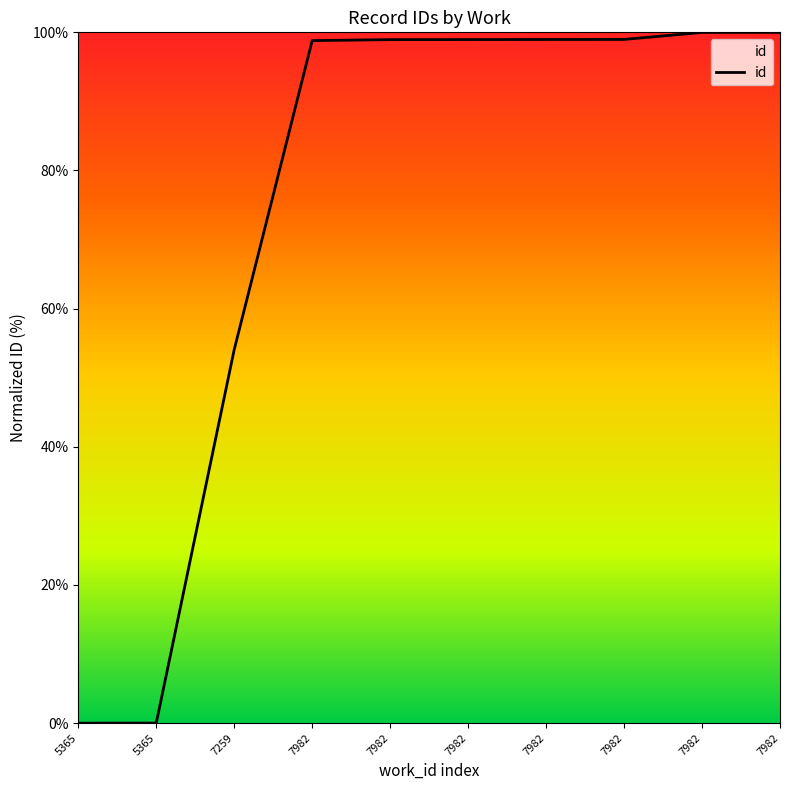

How many lines are shown in the chart?

1